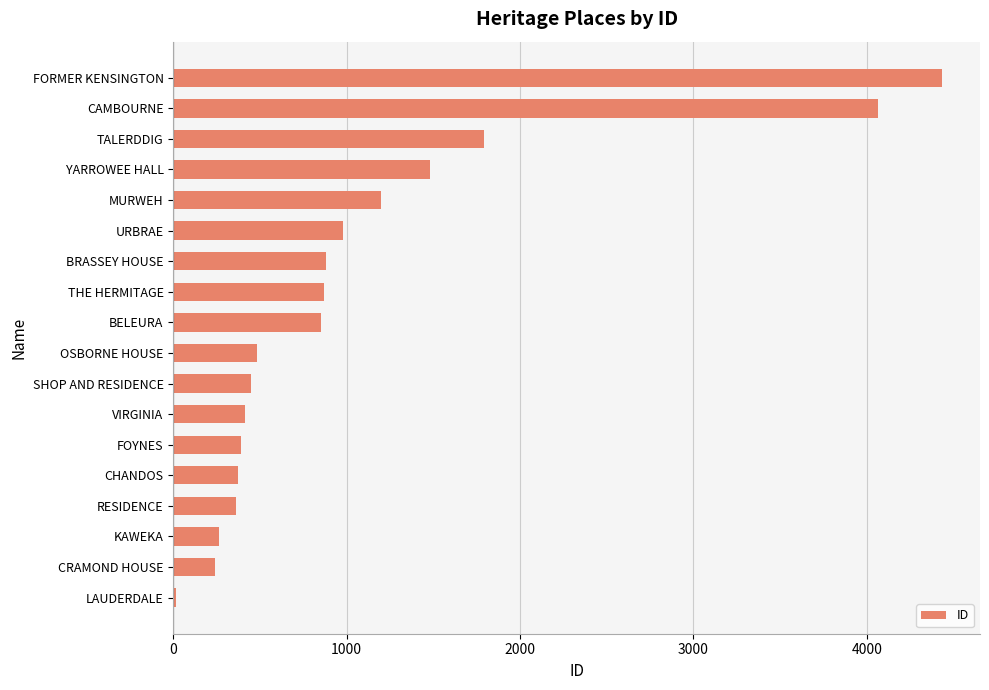

Where is the data nearest to the value 2224?

TALERDDIG